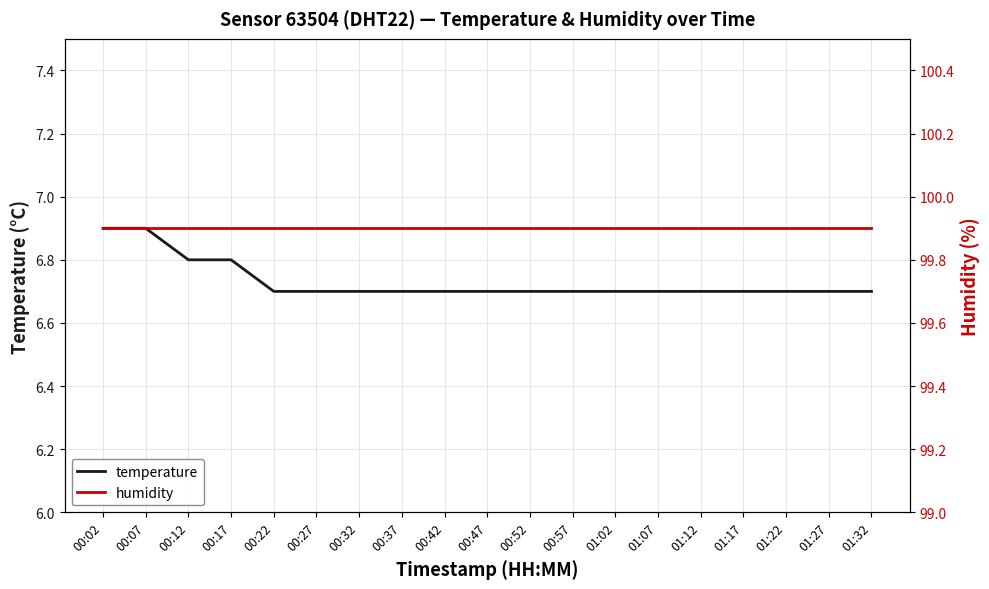

Rank the series at 01:02 from highest to lowest value.

humidity, temperature